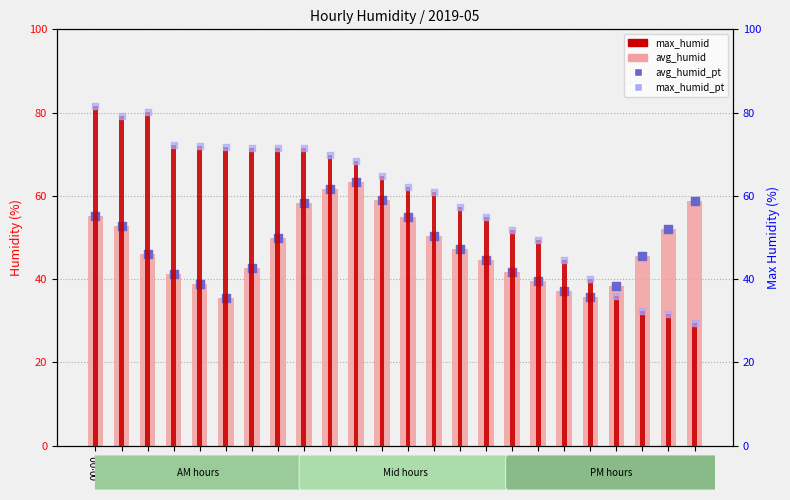

At which category is the sum across all series the highest?

00:00